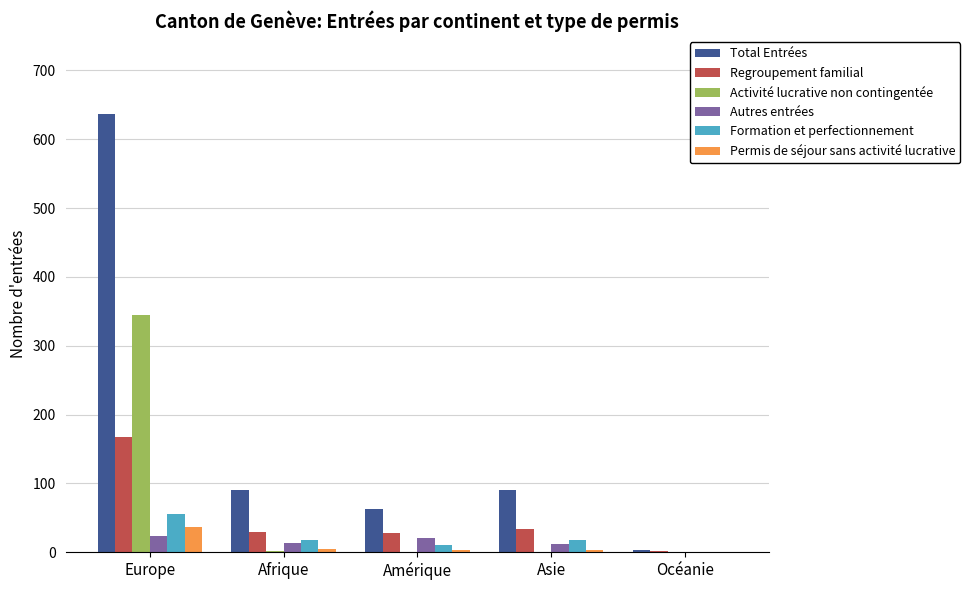

Count the number of data series in this chart.

6